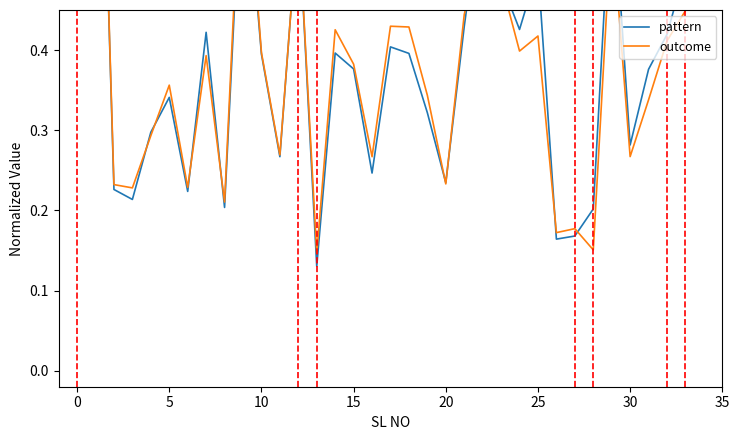

Is it true that pattern equals 0.7 at 32?

False